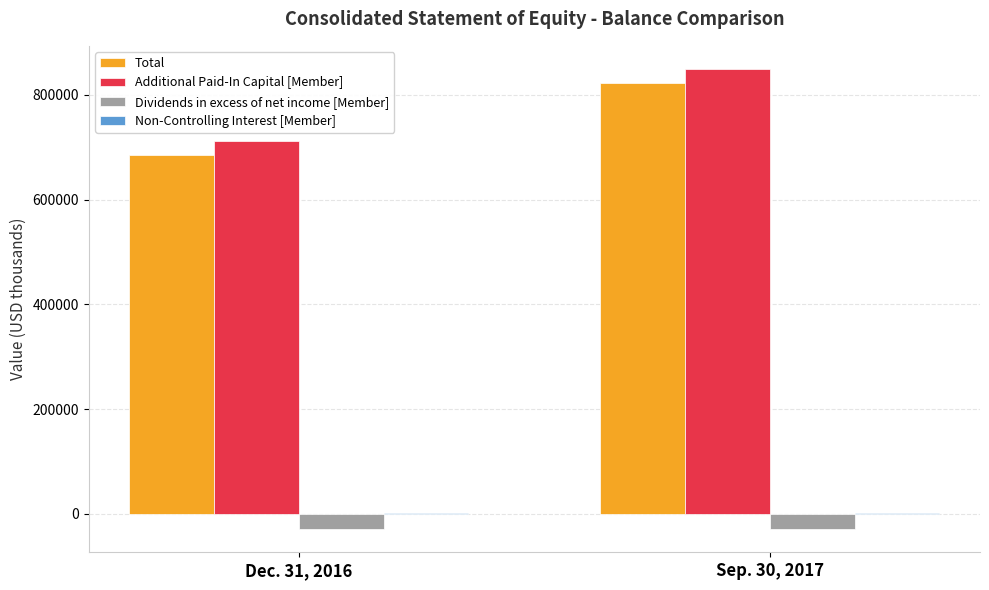

How many Dividends in excess of net income [Member] values are between -29136 and -28558?

2